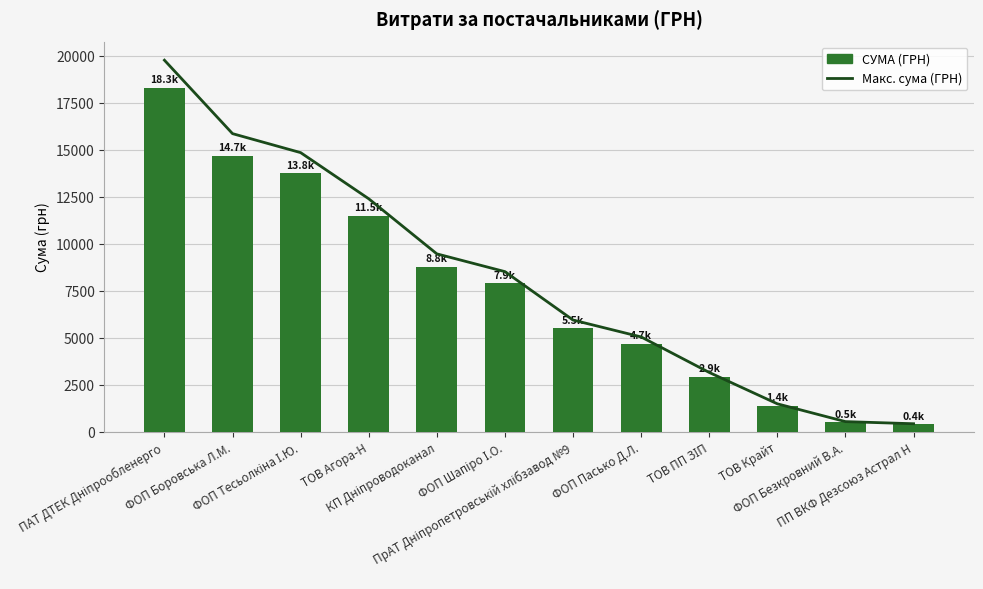

Are the bars grouped side by side (vs. stacked)?

Yes